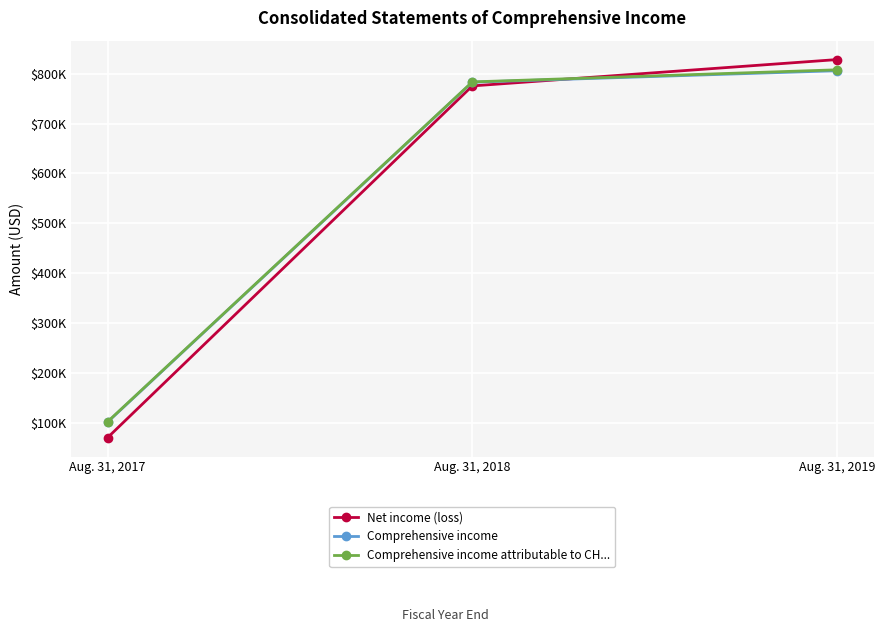

What is the total value across all series at Aug. 31, 2018?

2341393